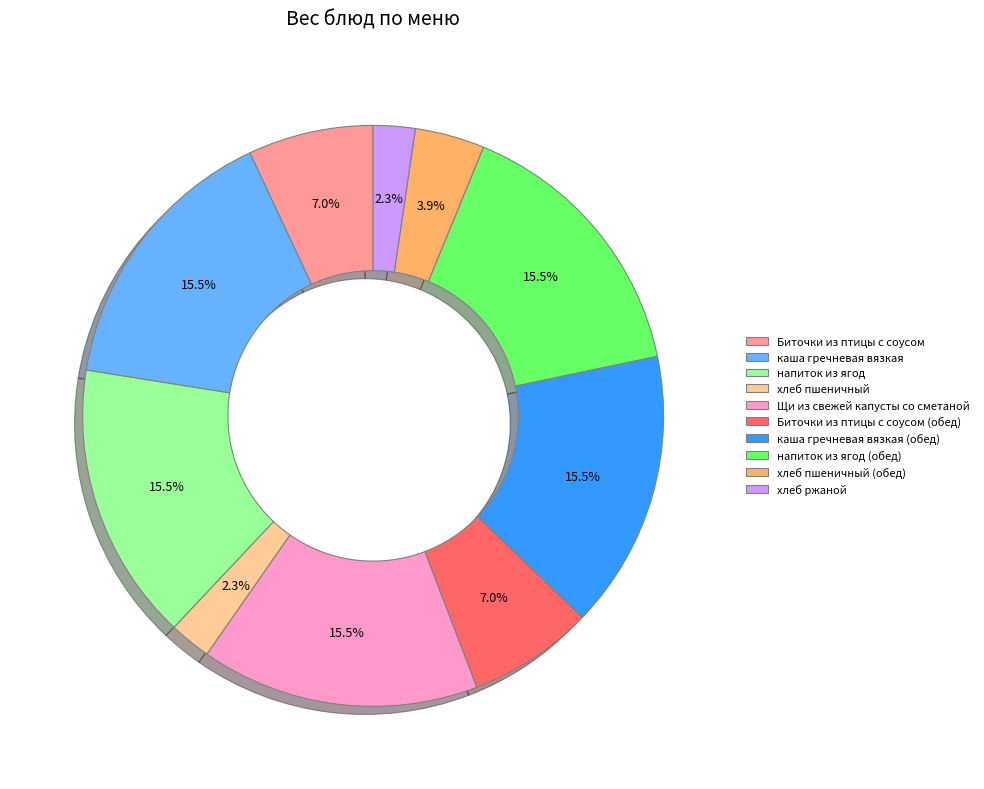

Approximately how many times larger is the value at напиток из ягод compared to хлеб ржаной?

6.7